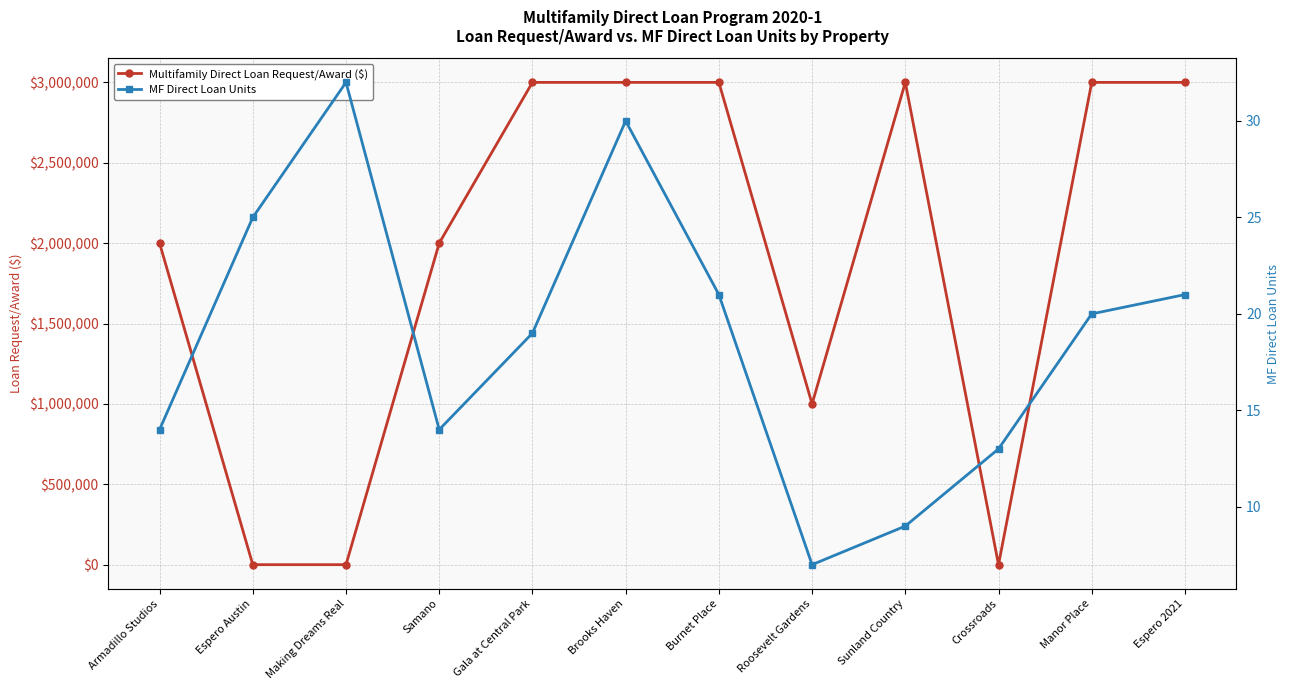

Where does the MF Direct Loan Units series first go above 20?

Espero Austin